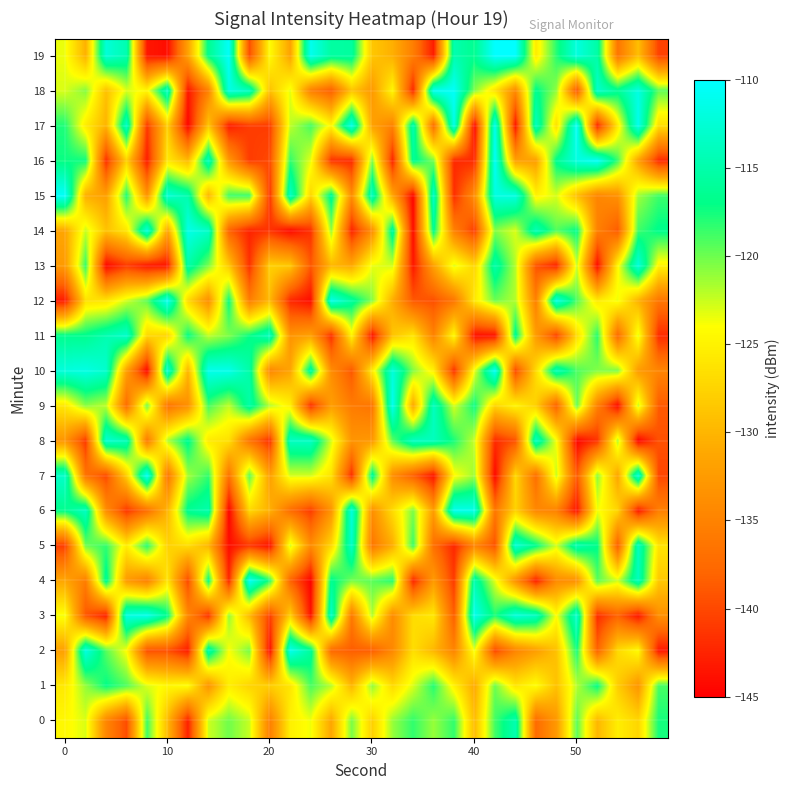

Which series has the largest total across all categories?

10